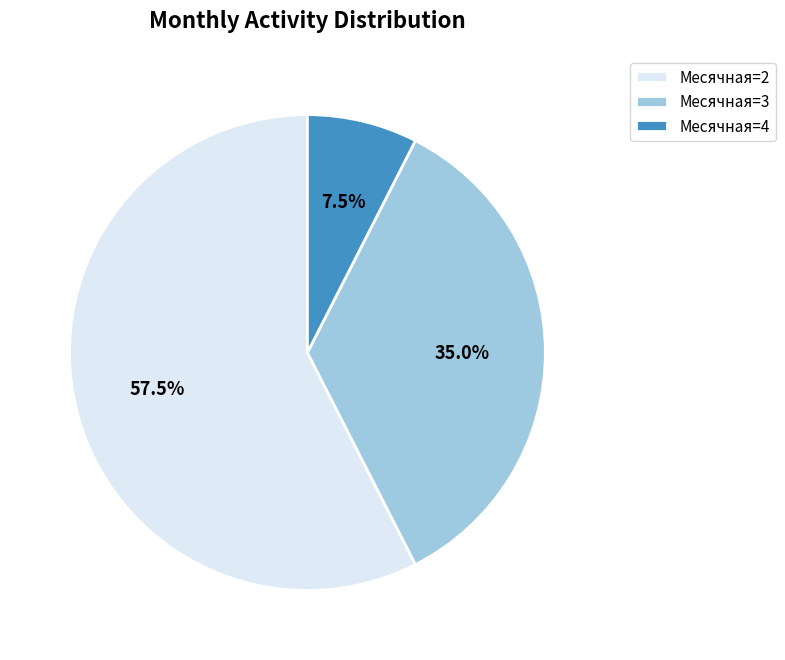

Is the sum of Месячная=2 and Месячная=3 greater than half?

Yes